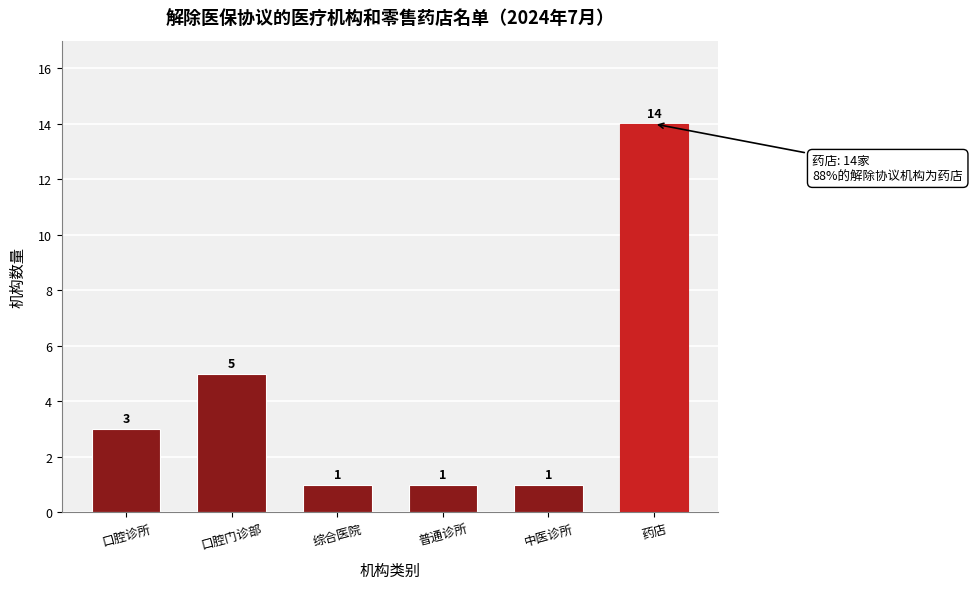

Reading left to right, what are all the values shown in this chart?

3	5	1	1	1	14